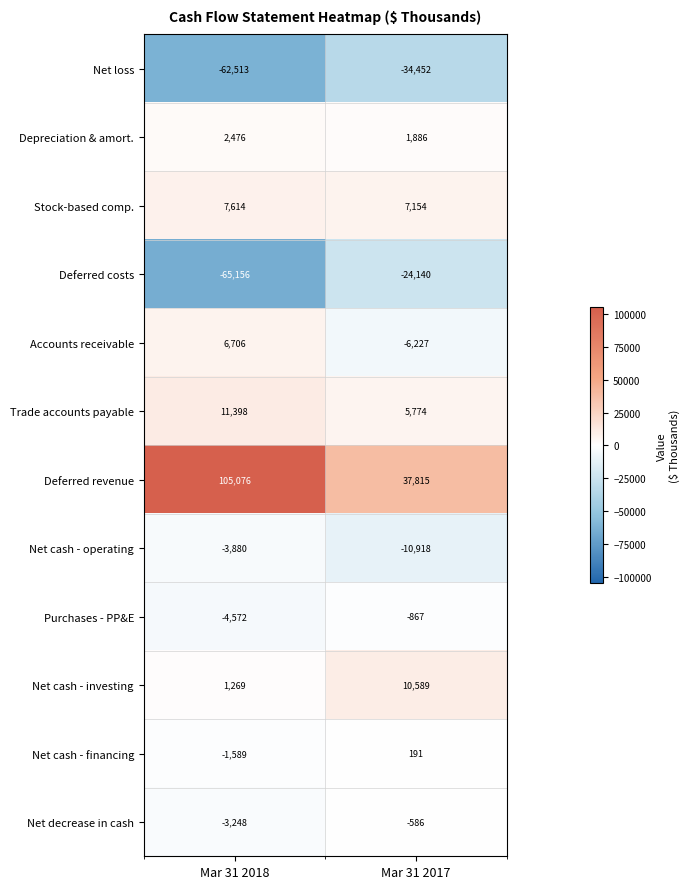

Reading left to right, transcribe all the data shown in this chart.

Net loss: -62513	-34452
Depreciation & amort.: 2476	1886
Stock-based comp.: 7614	7154
Deferred costs: -65156	-24140
Accounts receivable: 6706	-6227
Trade accounts payable: 11398	5774
Deferred revenue: 105076	37815
Net cash - operating: -3880	-10918
Purchases - PP&E: -4572	-867
Net cash - investing: 1269	10589
Net cash - financing: -1589	191
Net decrease in cash: -3248	-586